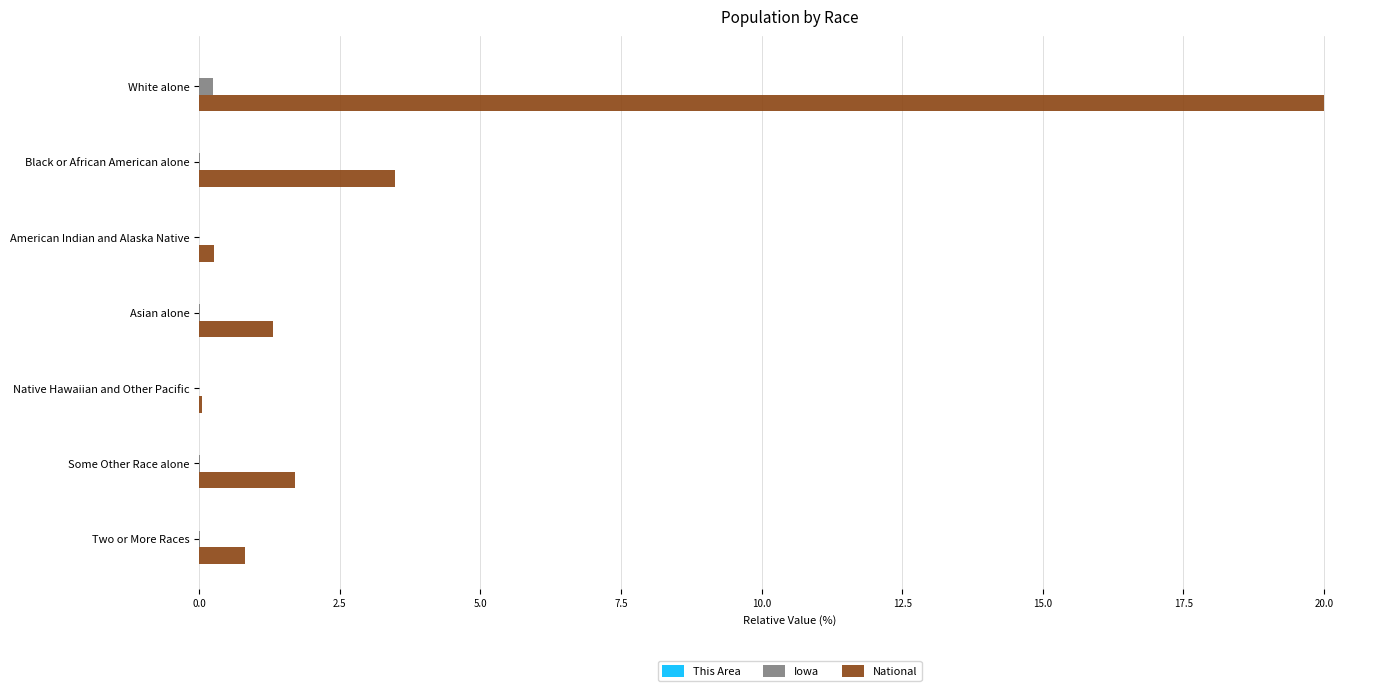

Which series has the largest total across all categories?

National